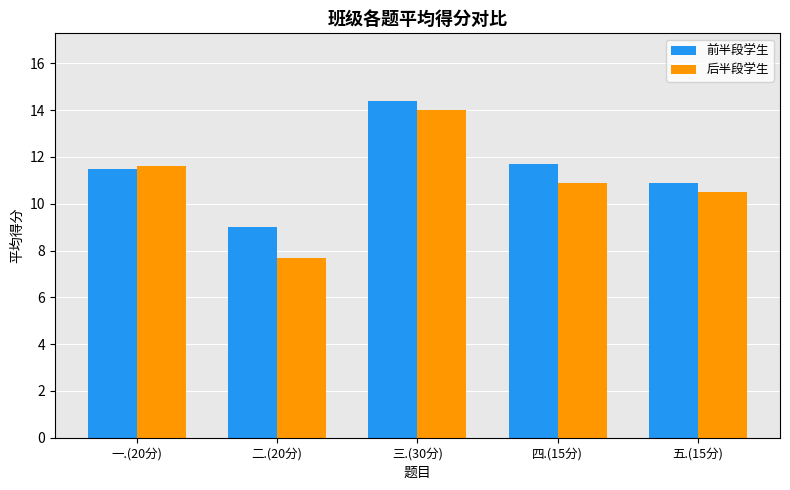

How many bars are there in total?

10